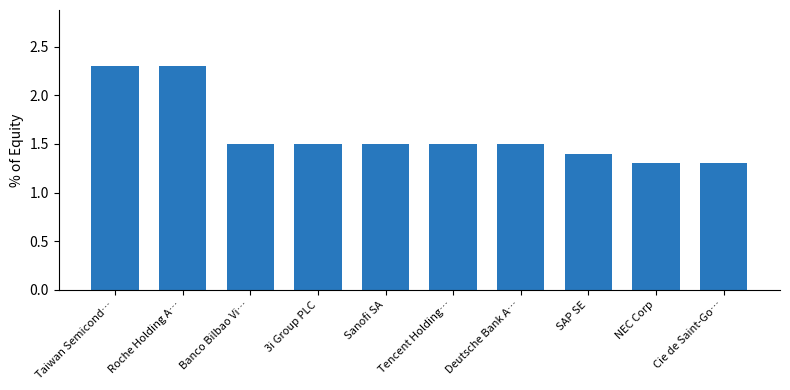

What is the label of the 5th bar from the left?

Sanofi SA